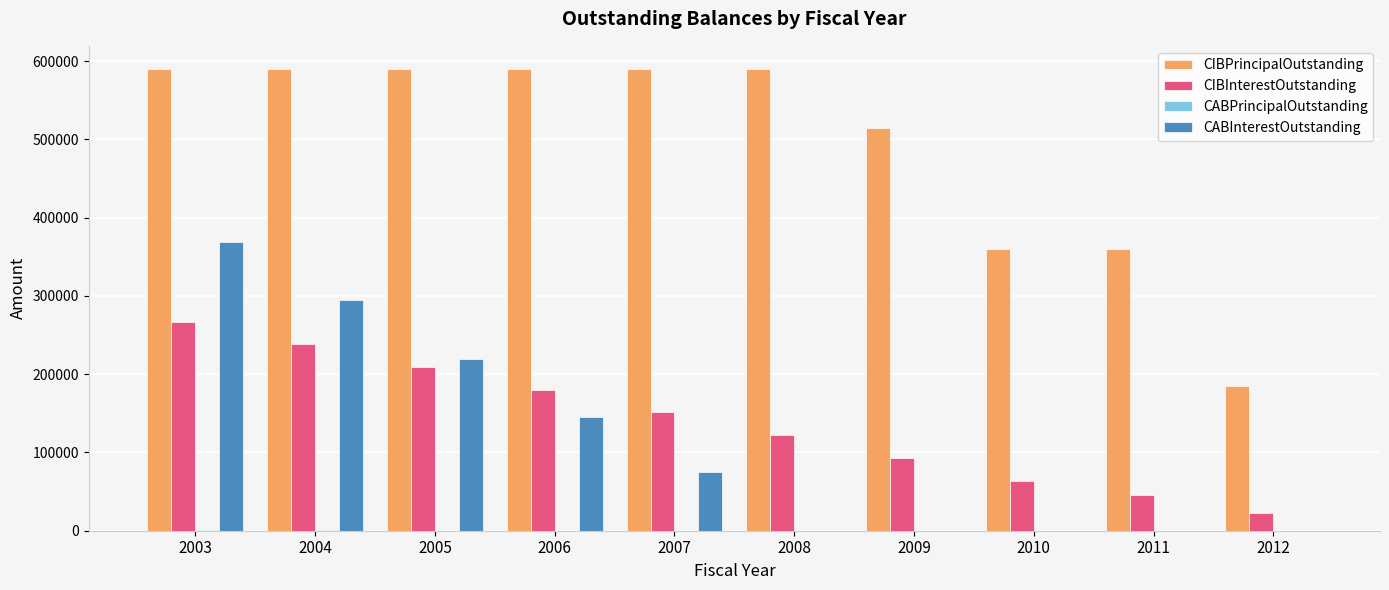

At which category is the sum across all series the highest?

2003